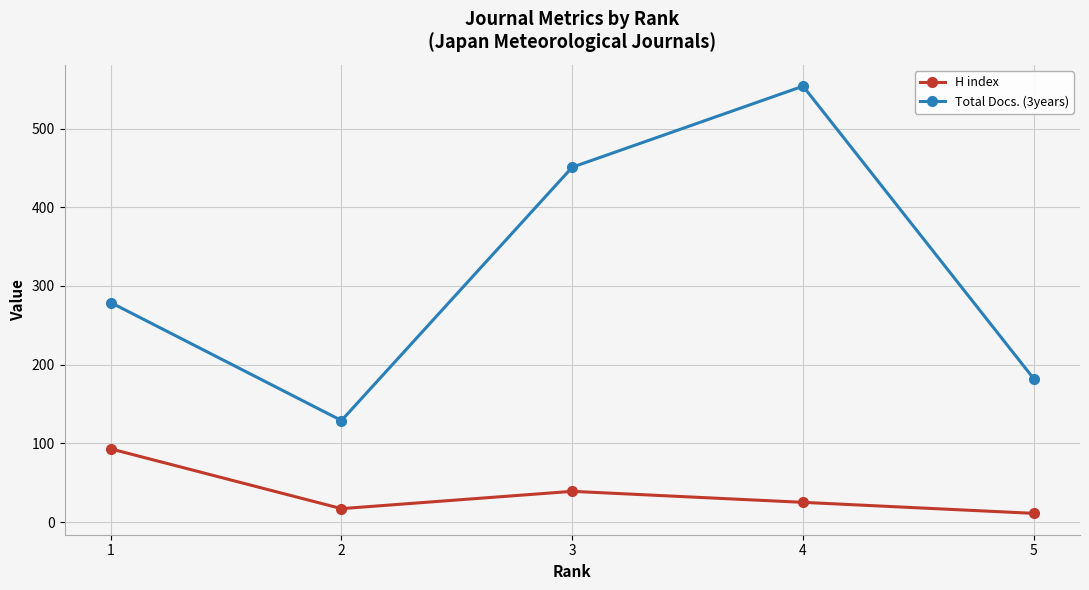

Count the number of categories in the chart.

5